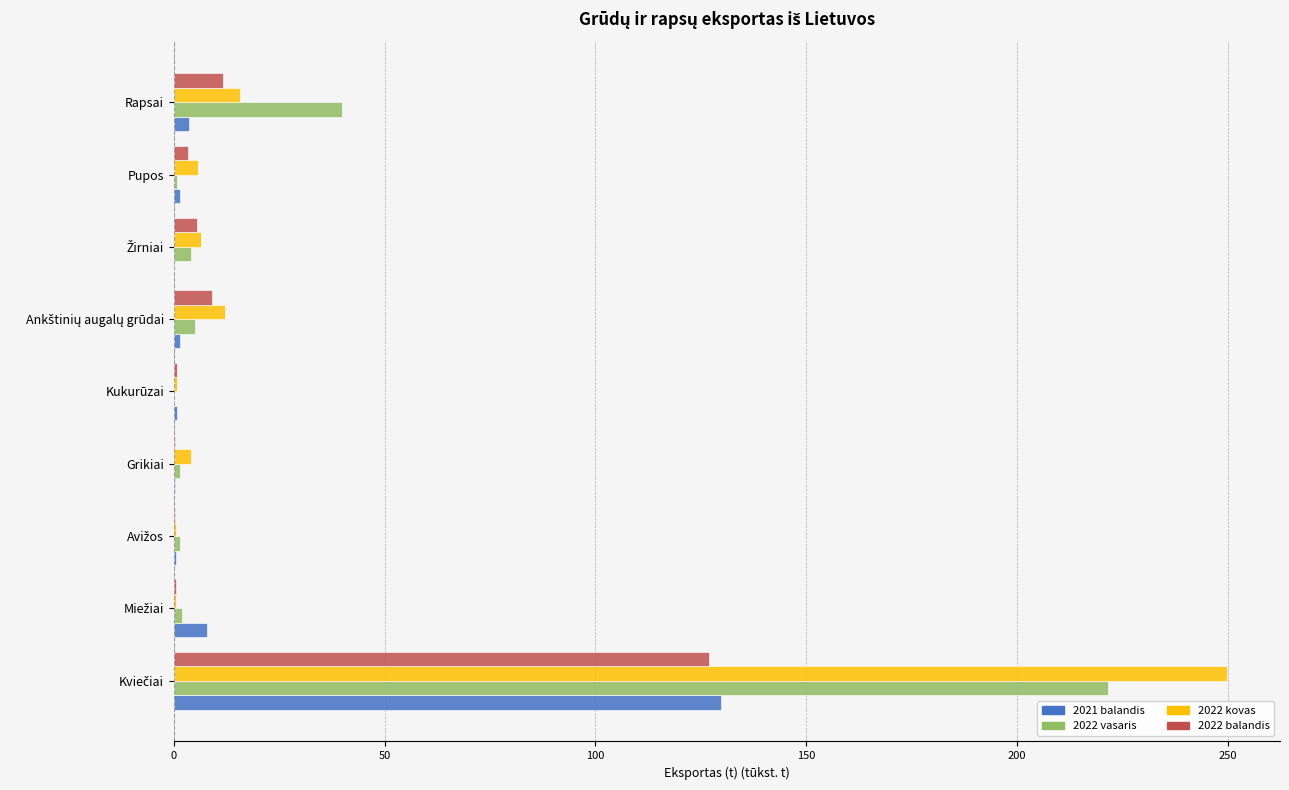

What is the maximum value for 2021 balandis?

129.7